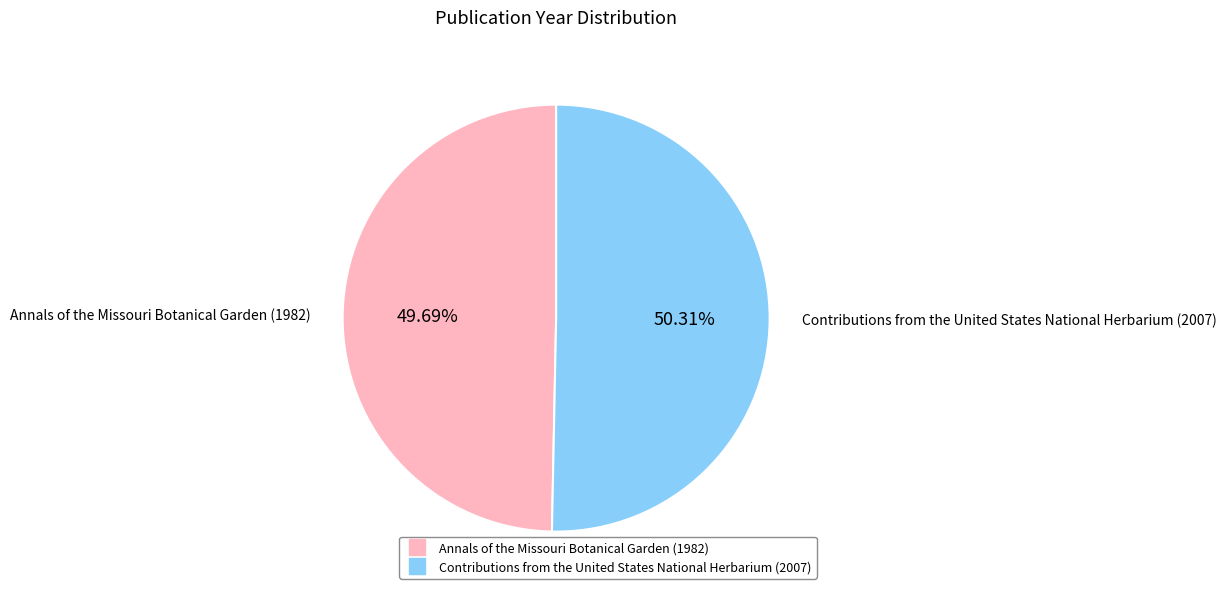

What is the largest slice in the pie chart?

Contributions from the United States National Herbarium (2007)